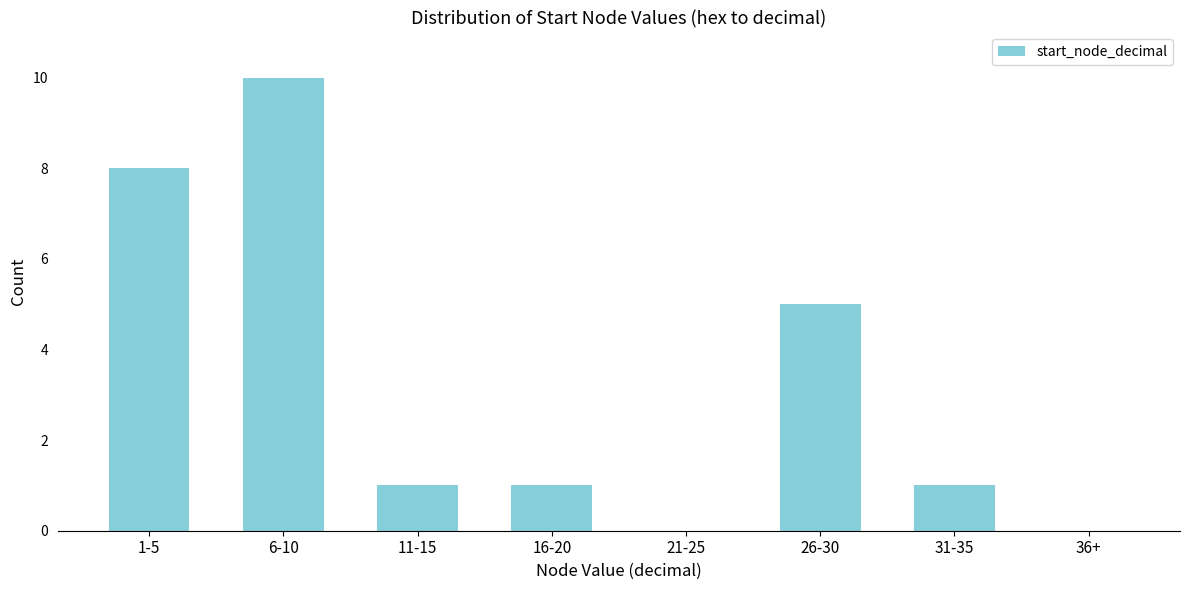

Reading left to right, transcribe all the data shown in this chart.

1-5=8	6-10=10	11-15=1	16-20=1	21-25=0	26-30=5	31-35=1	36+=0